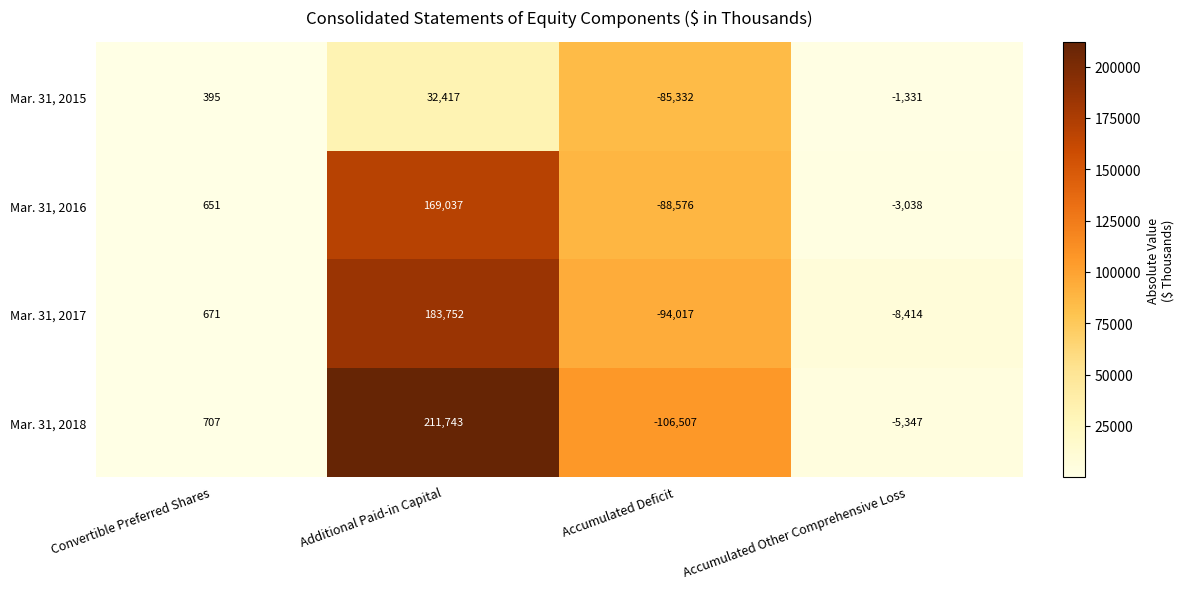

Rank the series at Convertible Preferred Shares from lowest to highest value.

Mar. 31, 2015, Mar. 31, 2016, Mar. 31, 2017, Mar. 31, 2018